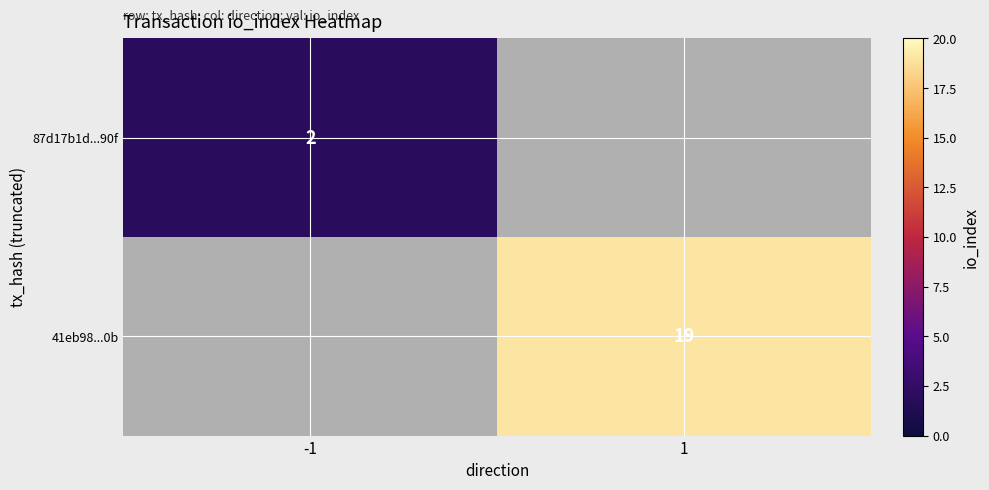

The 87d17b1d...90f series shows 2 at -1. True or false?

True